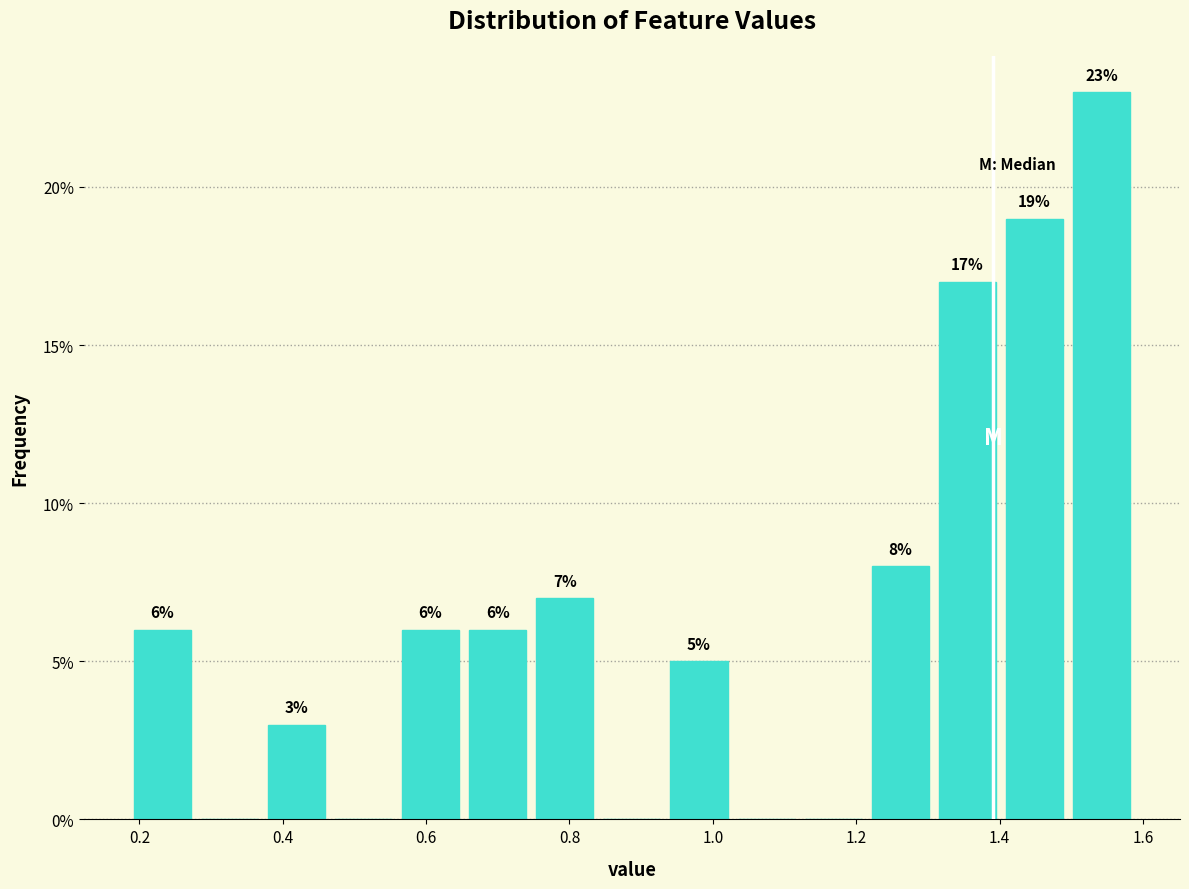

Which range on the x-axis has the tallest bar?

1.50 to 1.58